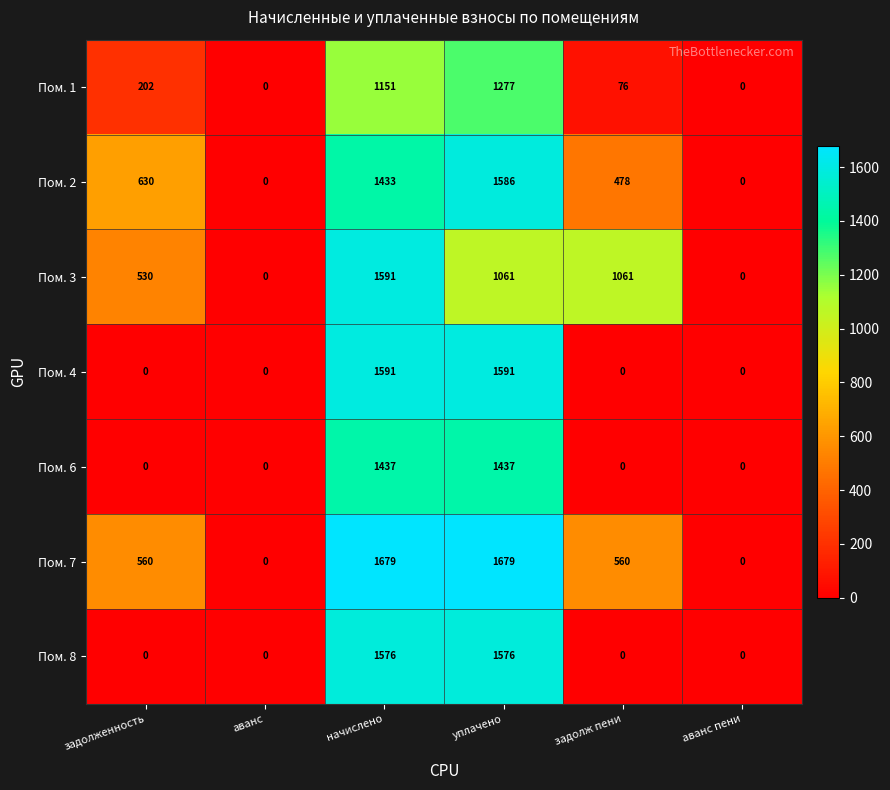

Is it true that Пом. 4 equals 714.0 at задолж пени?

False